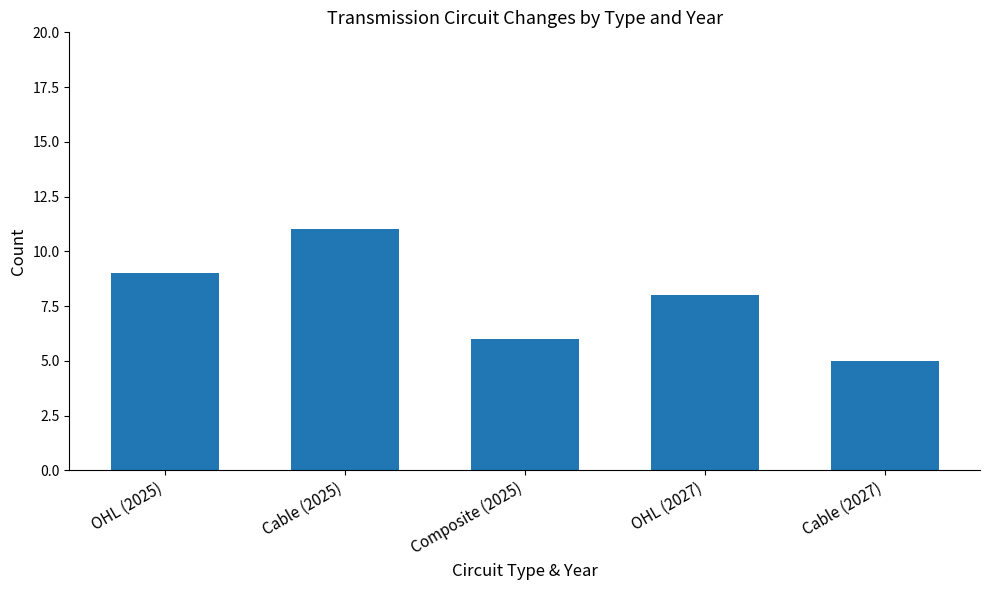

Between OHL (2025) and OHL (2027), which is larger?

OHL (2025)